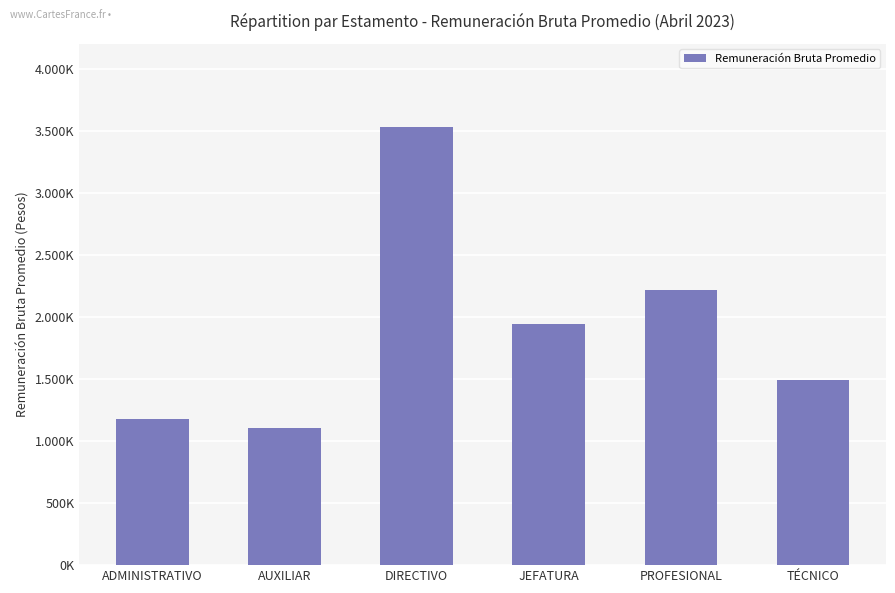

Which category has the lowest value across all series?

AUXILIAR